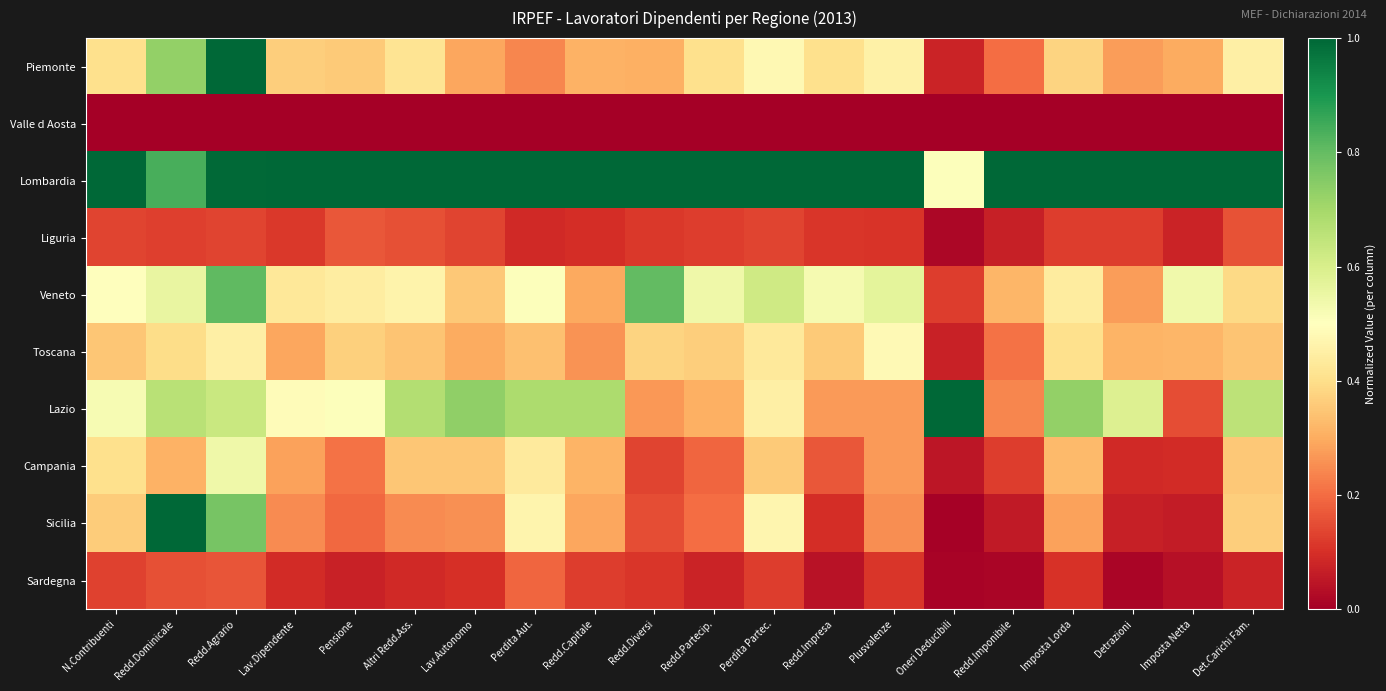

At how many categories does at least one series exceed 0?

20